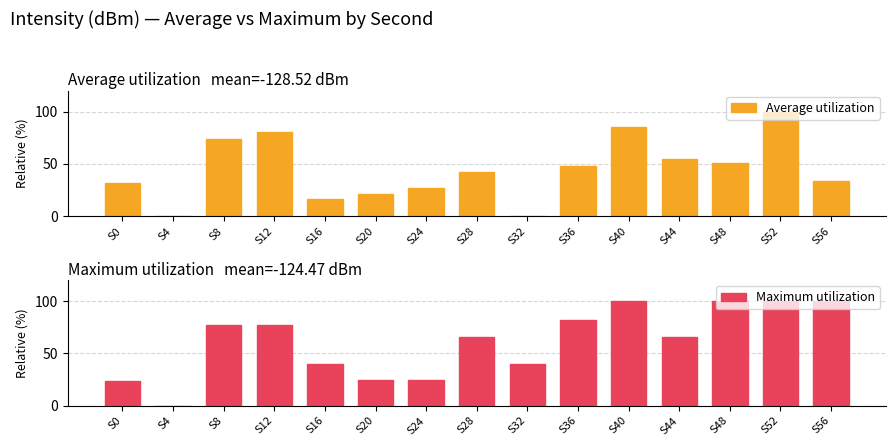

How many bars are there in each group?

2